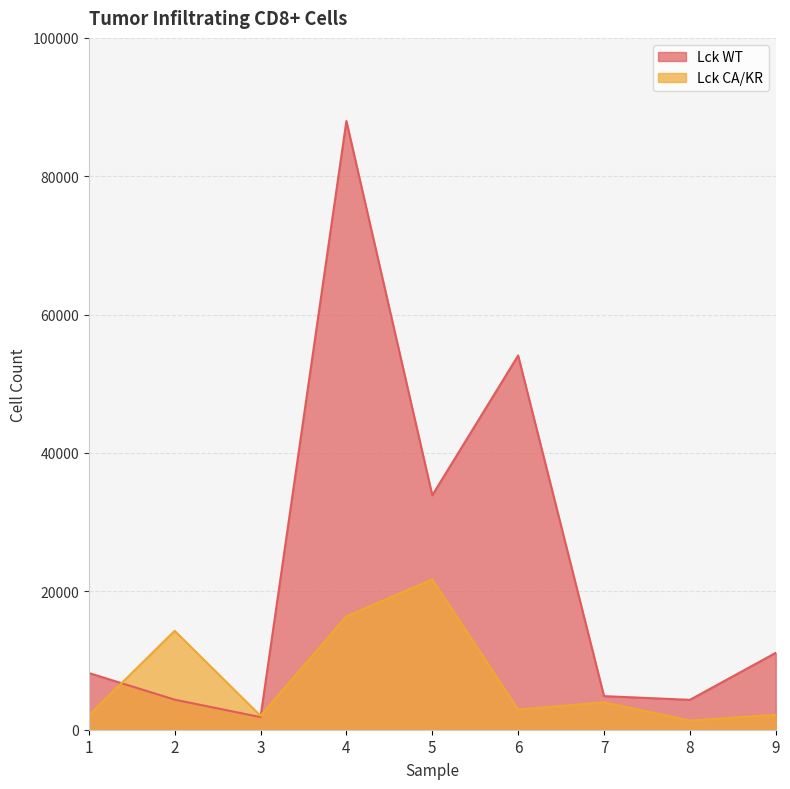

Rank the series by their maximum value, from lowest to highest.

Lck CA/KR, Lck WT